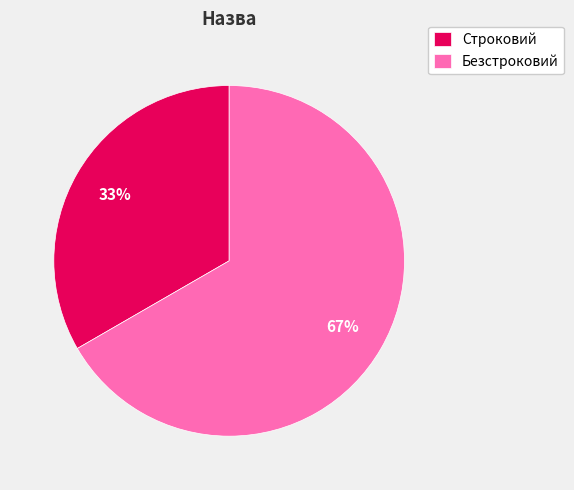

The Строковий slice represents 33% of the pie. True or false?

True